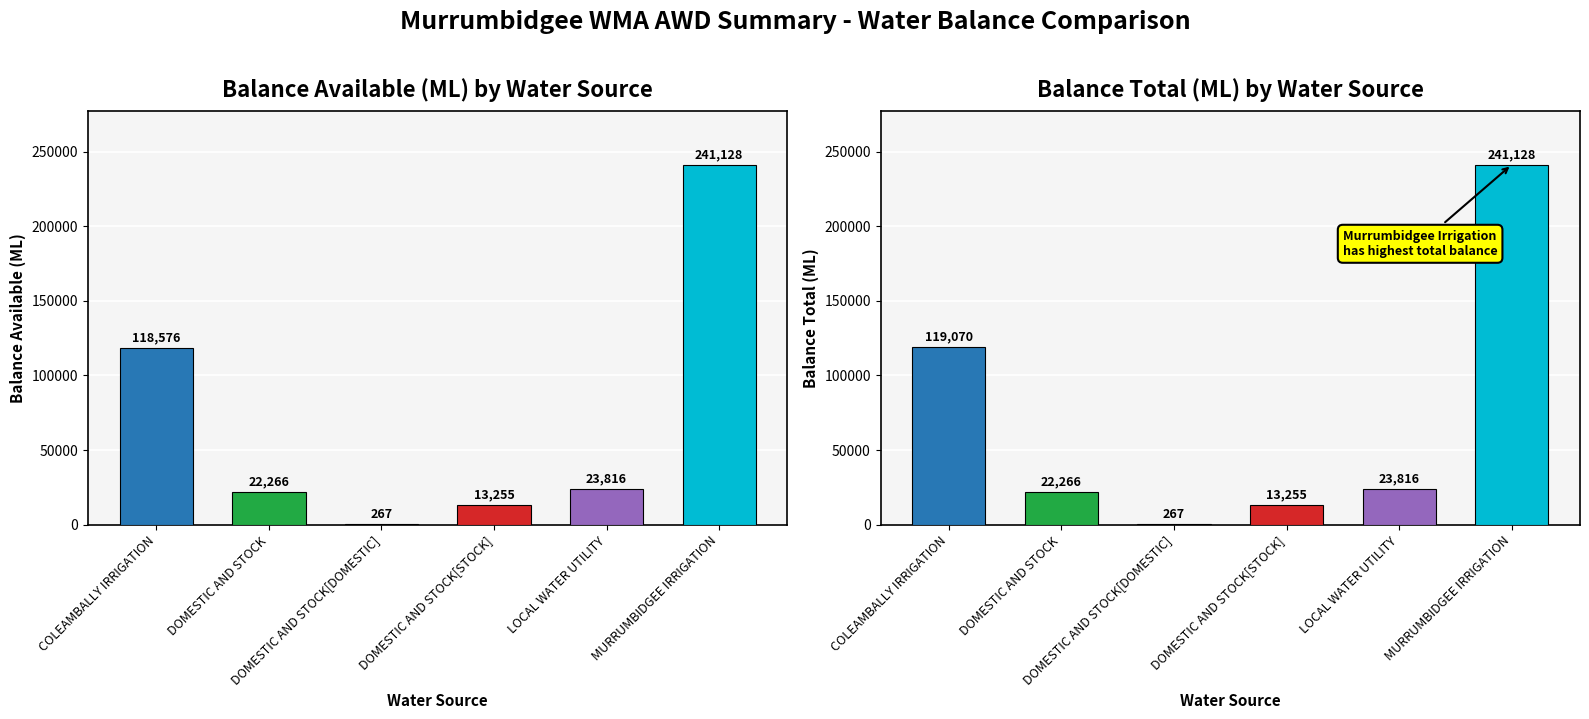

Is it true that Balance Available (ML) equals 4073 at DOMESTIC AND STOCK[STOCK]?

False